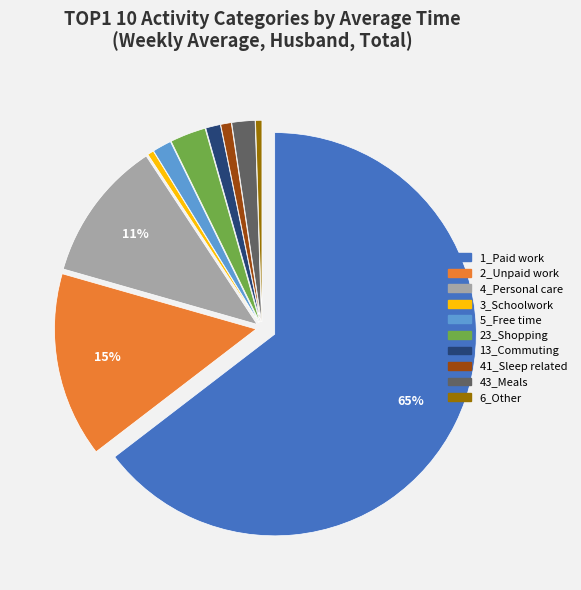

To the nearest percent, what portion does 23_Shopping represent?

3%